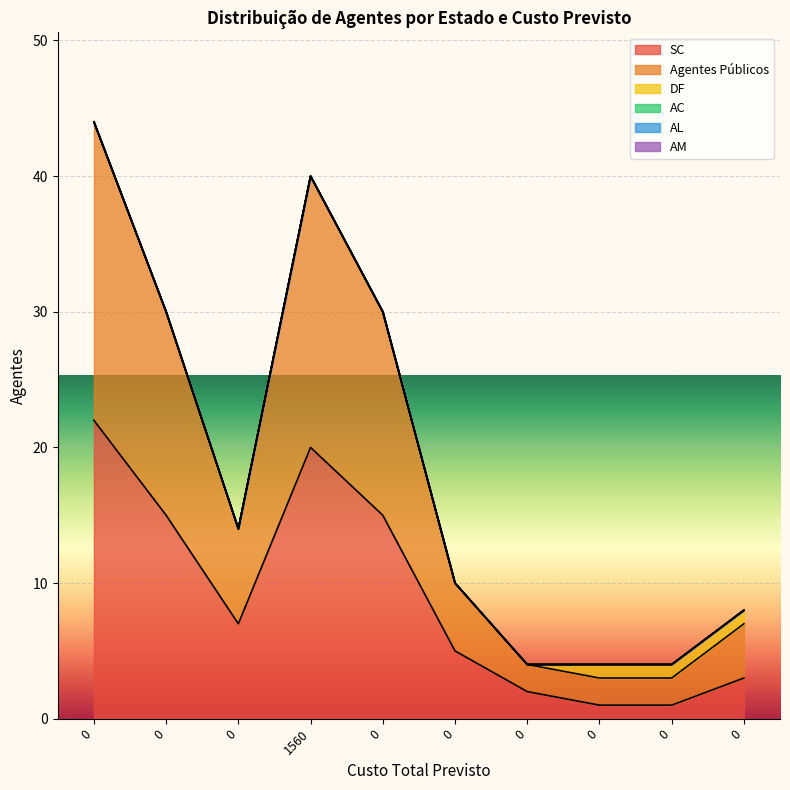

What is the difference between the highest and lowest values at 0?

22